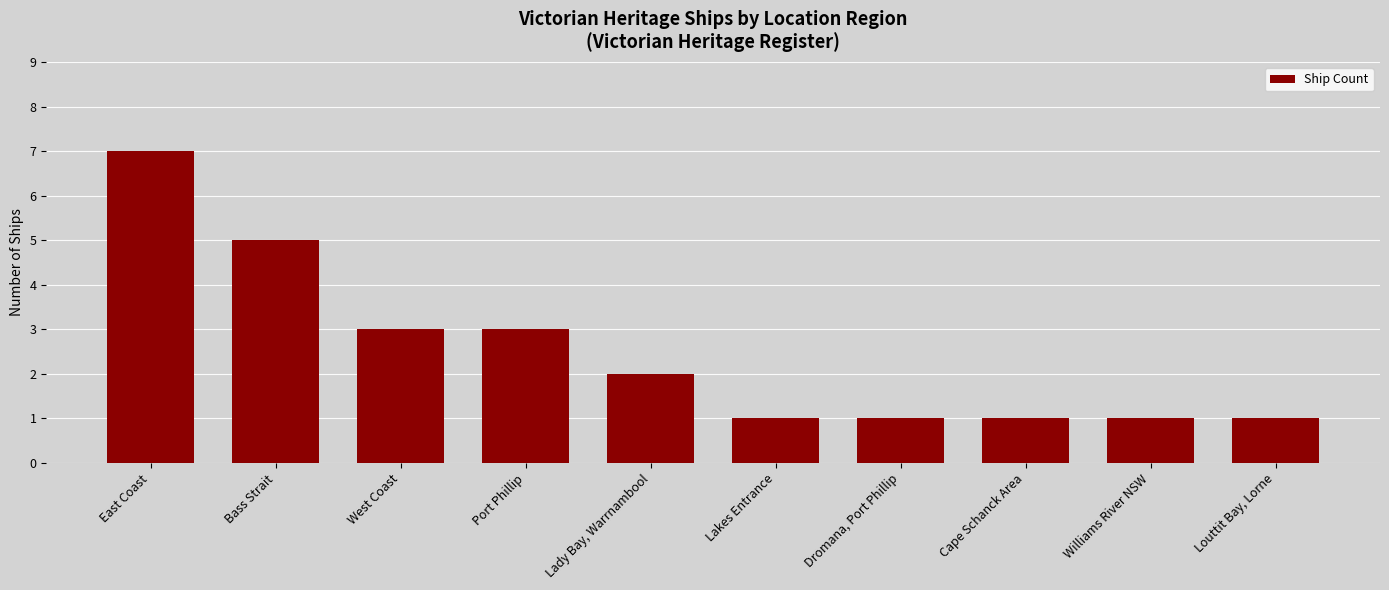

What is the label of the 2nd bar from the left?

Bass Strait